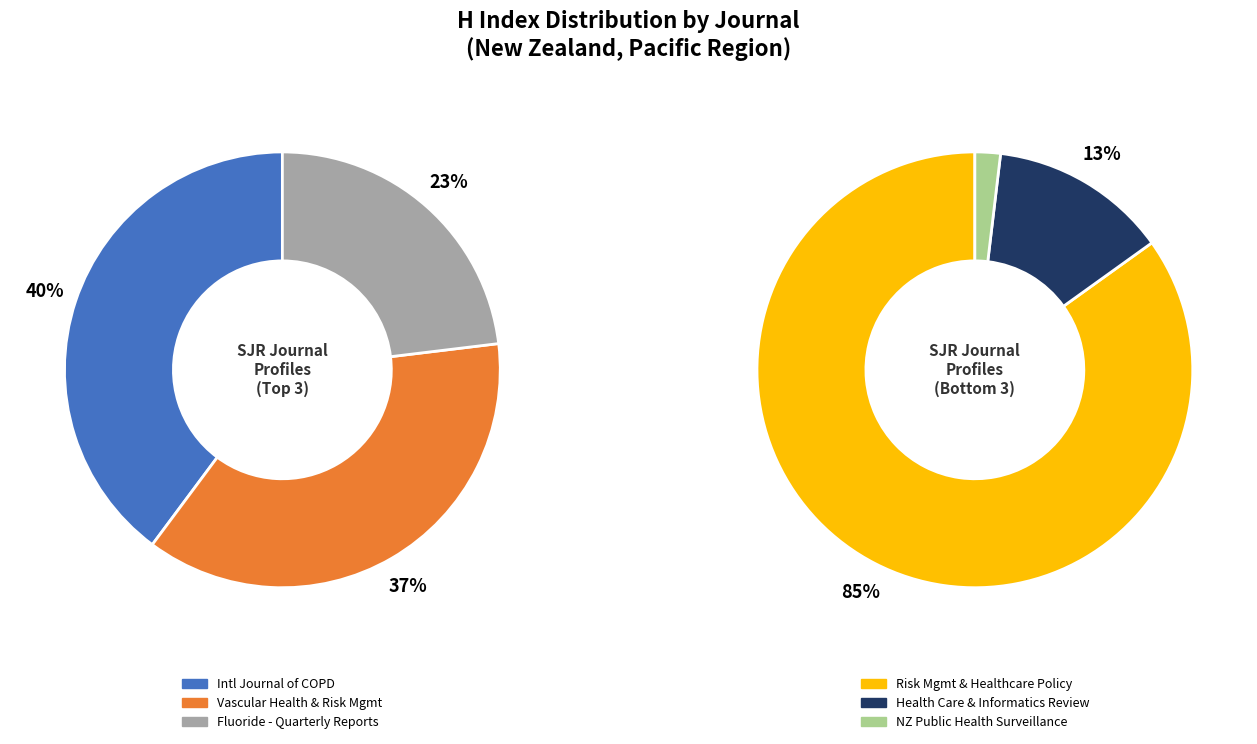

Which slice is the smallest?

New Zealand Public Health Surveillance